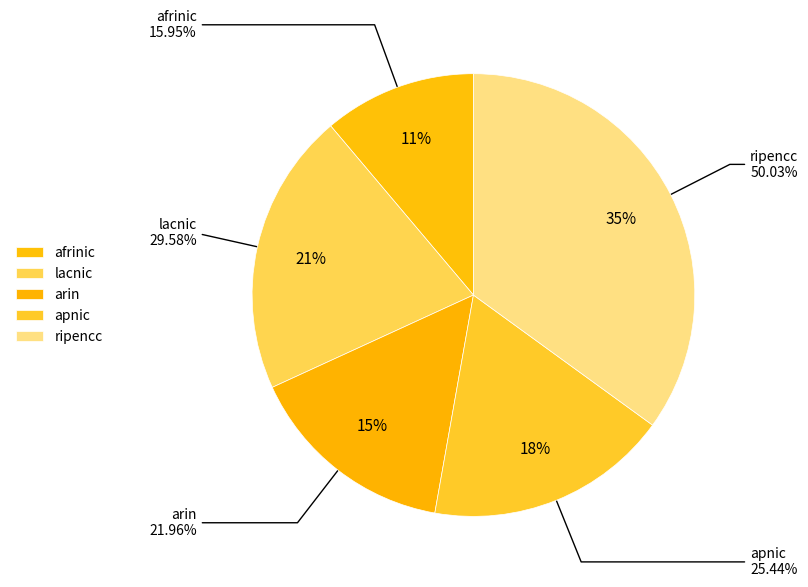

Is it true that apnic is 18% of the pie?

True